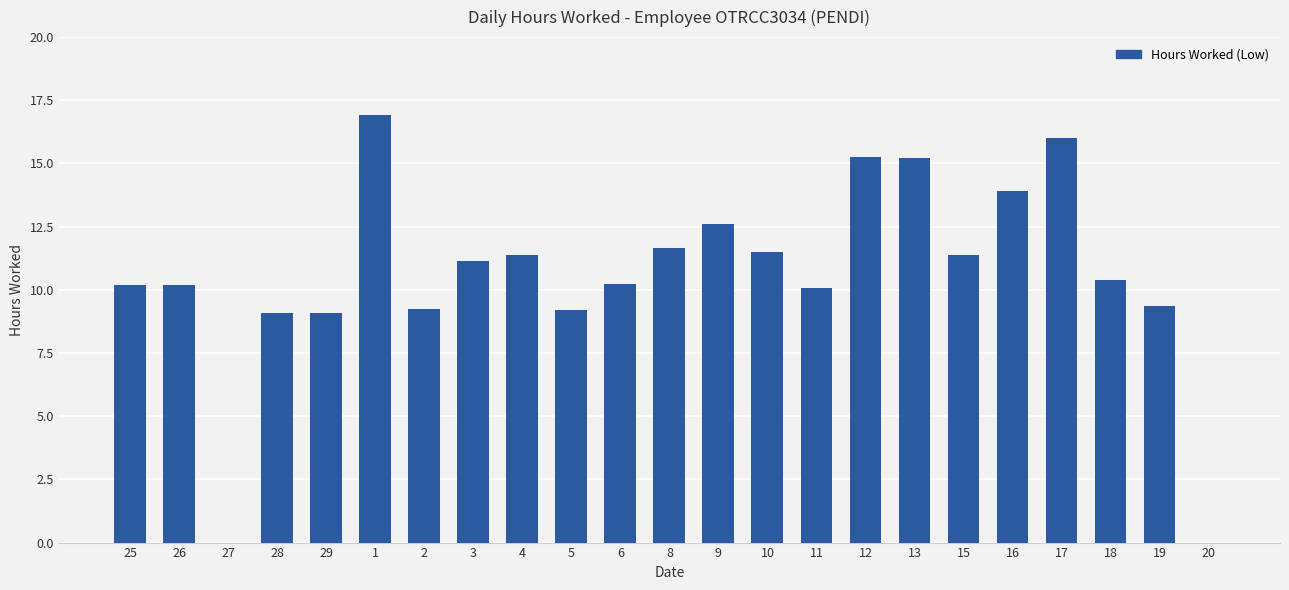

At which label does the data first exceed 10?

25